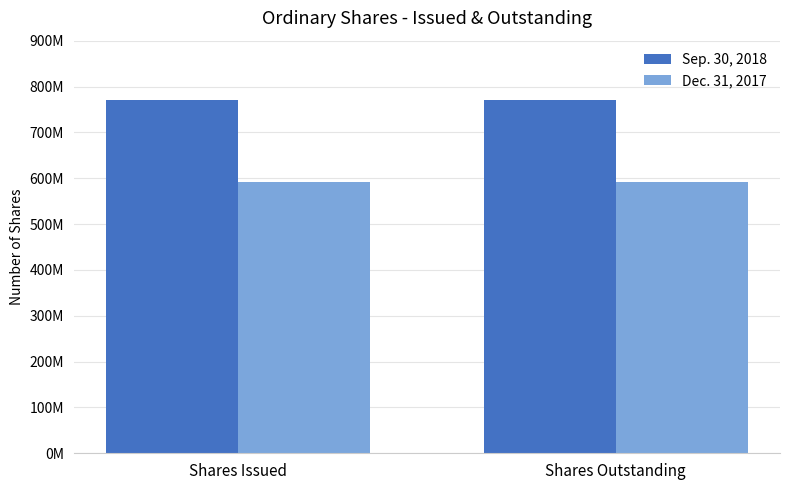

What is the average value of the Sep. 30, 2018 series?

771063184